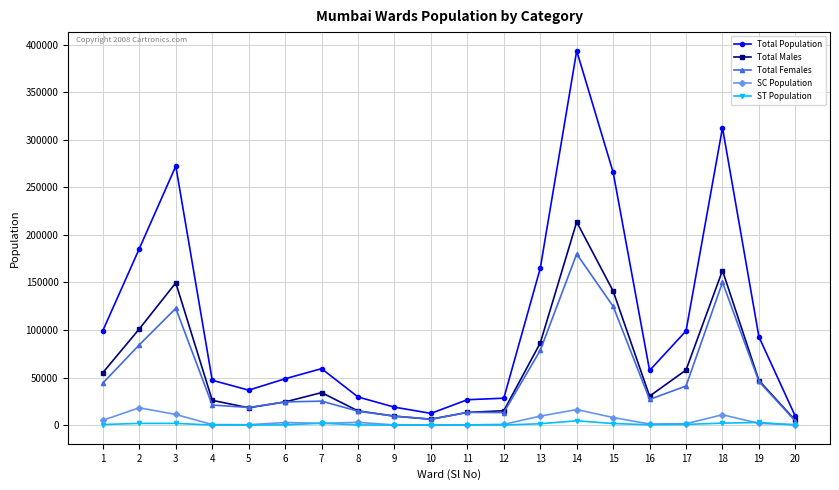

True or false: Total Population has a value of 393391 at 14.

True